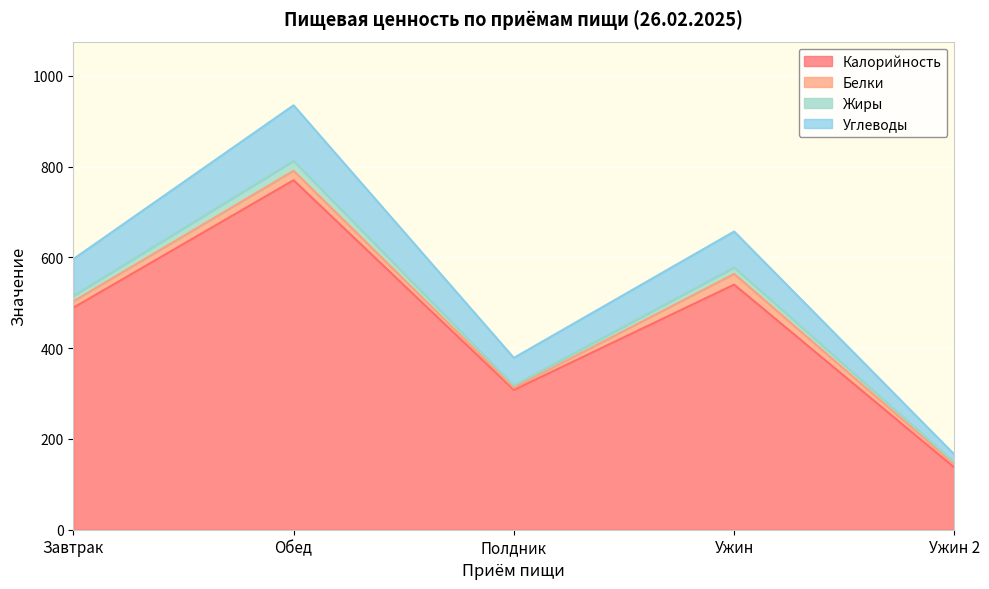

True or false: Калорийность has more than 1 interior local peaks.

True